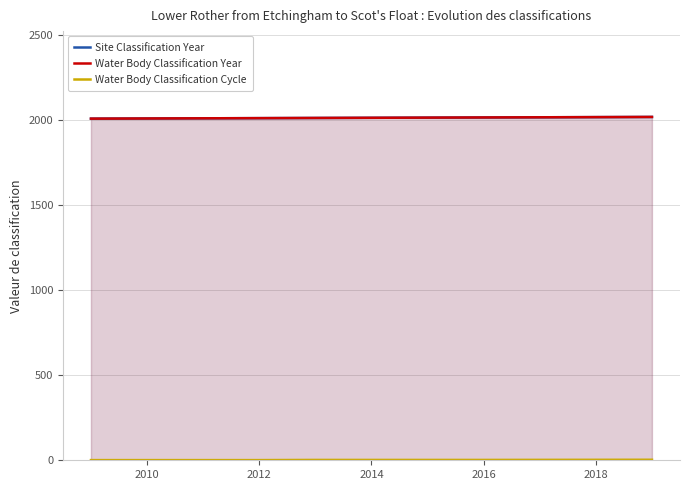

Between 2016 and 2012, which is larger?

2016